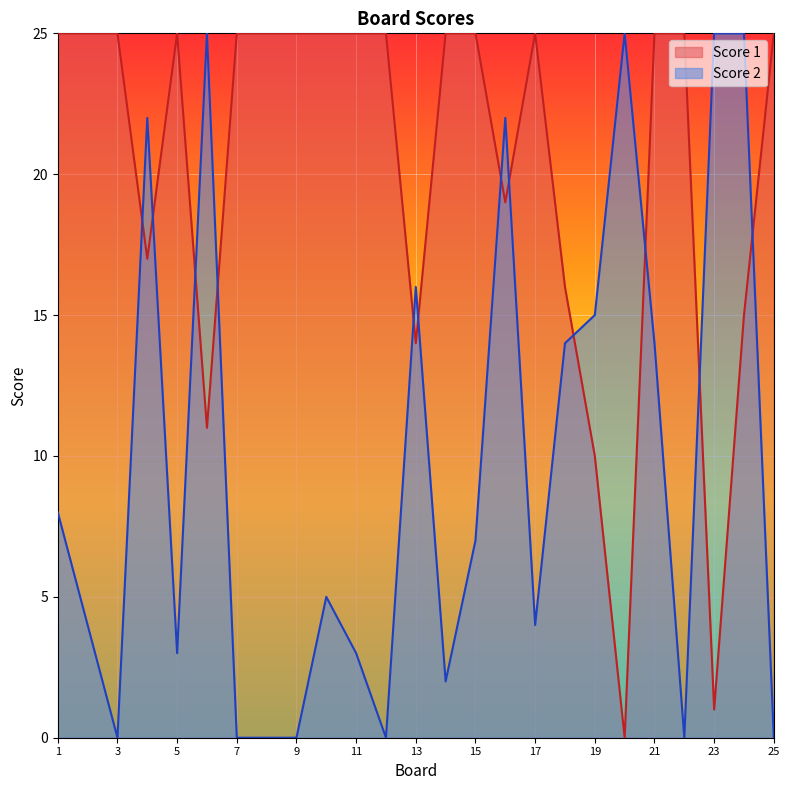

Rank the categories by Score 2 value from lowest to highest.

3, 7, 8, 9, 12, 22, 25, 14, 5, 11, 2, 17, 10, 15, 1, 18, 21, 19, 13, 4, 16, 6, 20, 23, 24